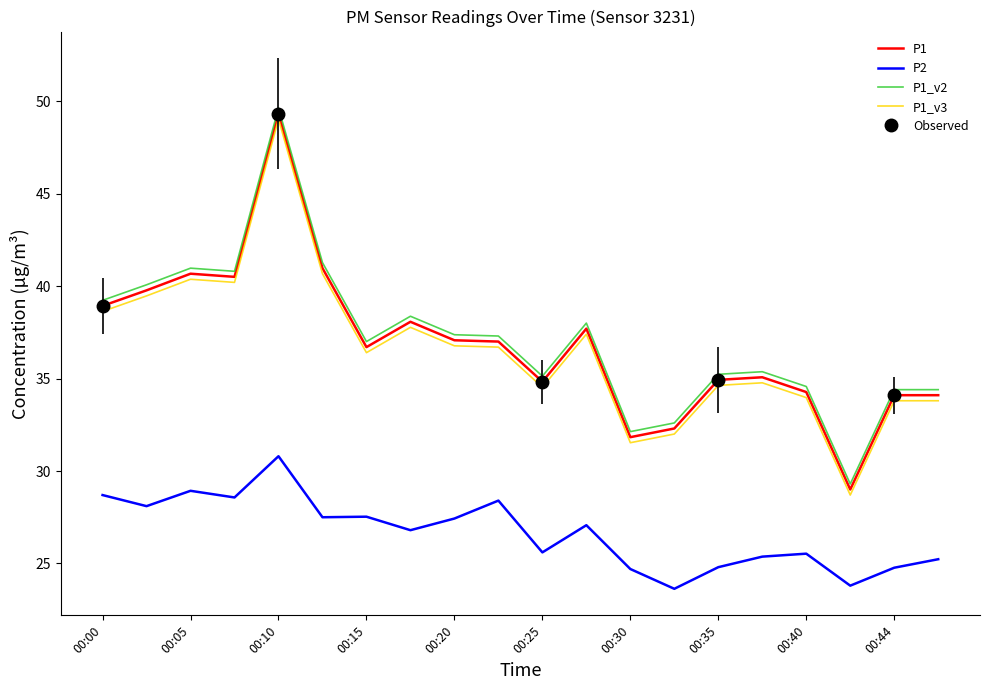

What is the value of the P1_v3 point at the 3rd from the left?

40.4